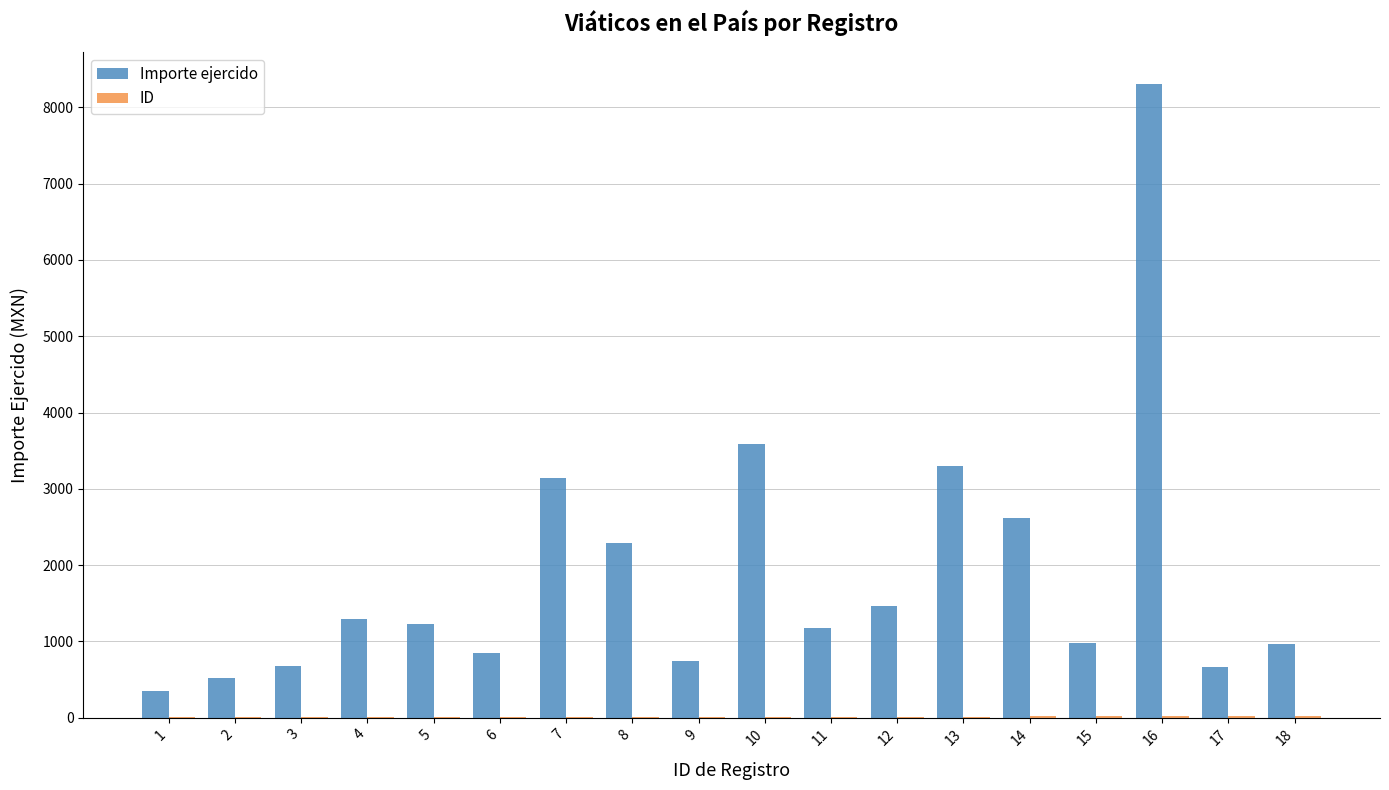

True or false: Importe ejercido has a value of 248.1 at 3.

False